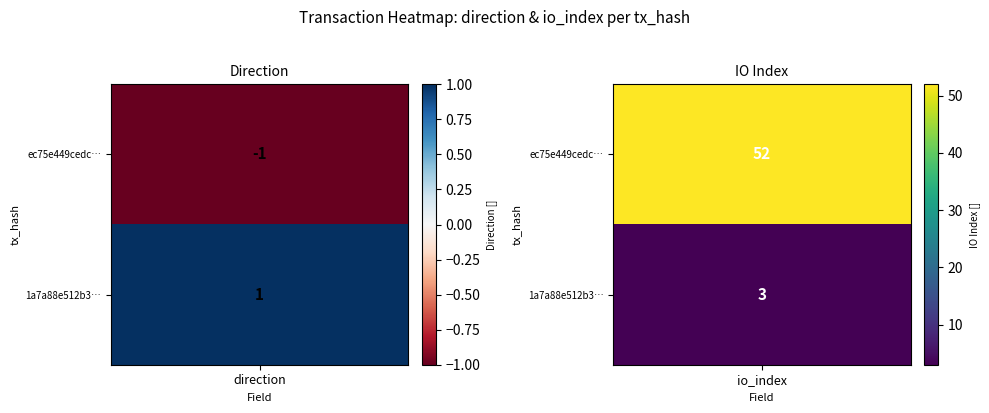

Count the number of data series in this chart.

2